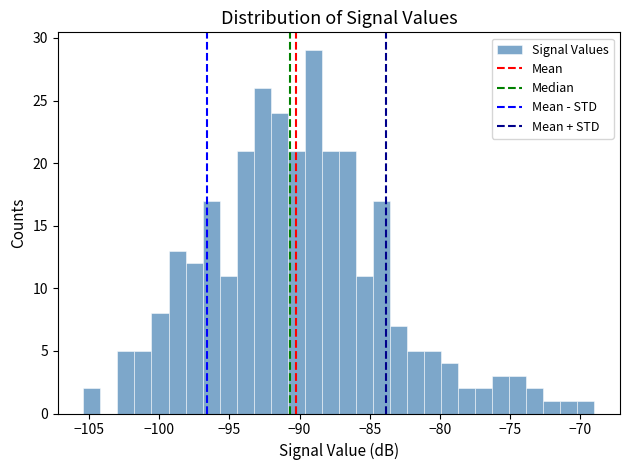

Read against the x-axis, roughly where is the centre of the tallest bar?

-89.0